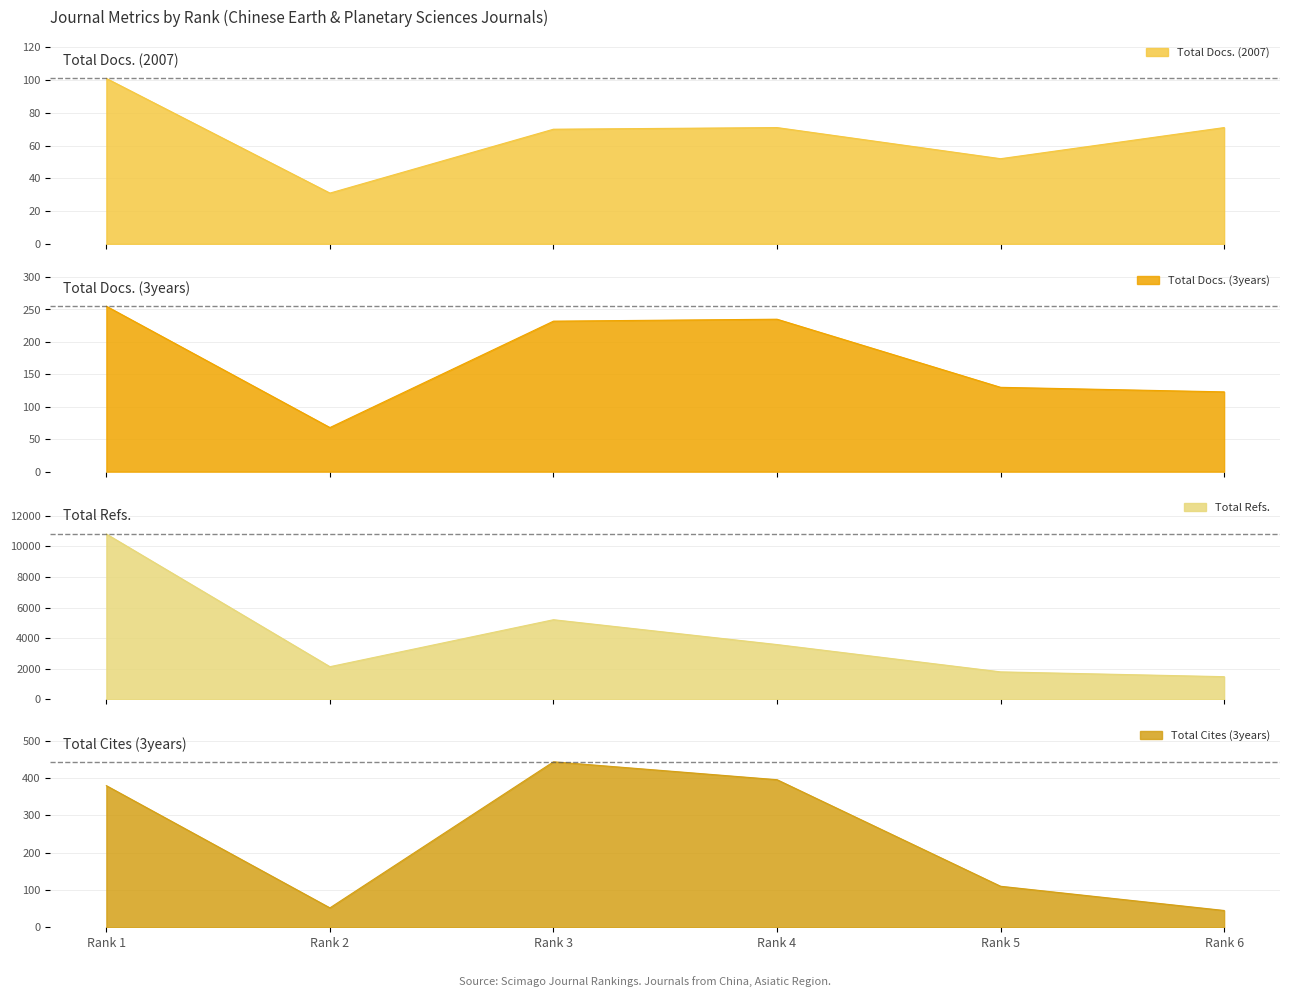

Which series has the largest range (max minus min)?

Total Refs.